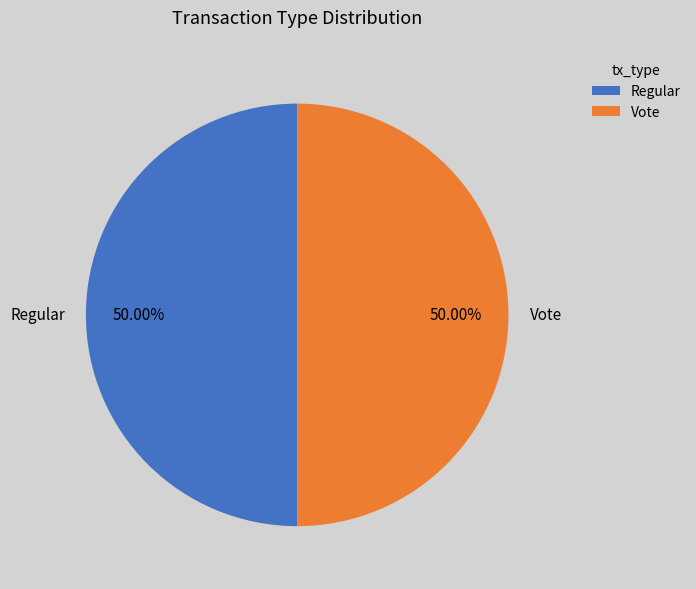

Combined, do Vote and Regular account for over 50%?

Yes